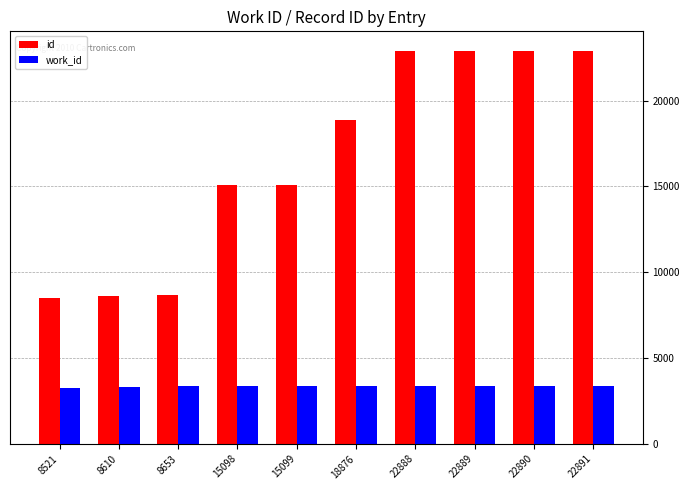

True or false: work_id has a value of 1427 at 22889.

False